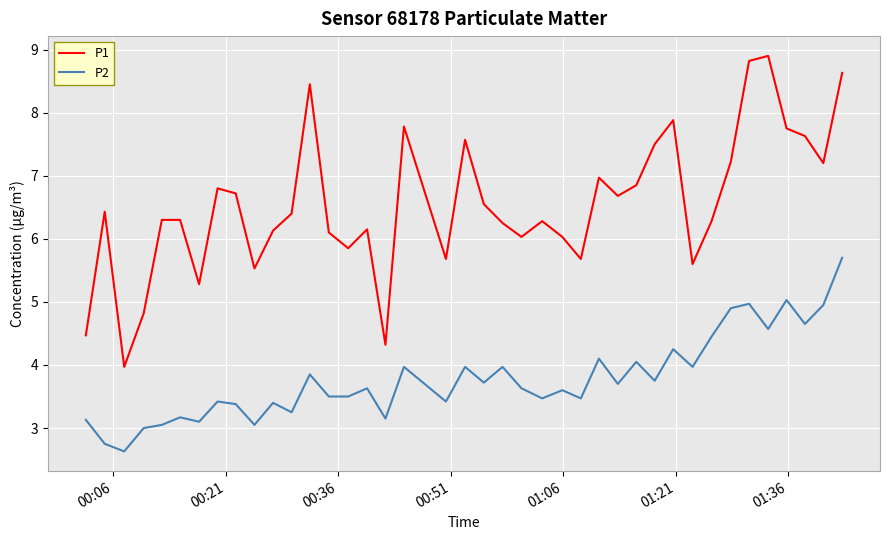

What is the smallest value displayed?

2.6